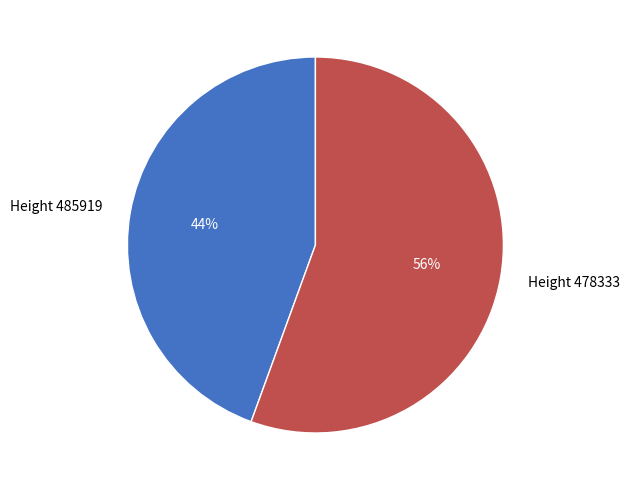

Count the number of slices in the pie.

2